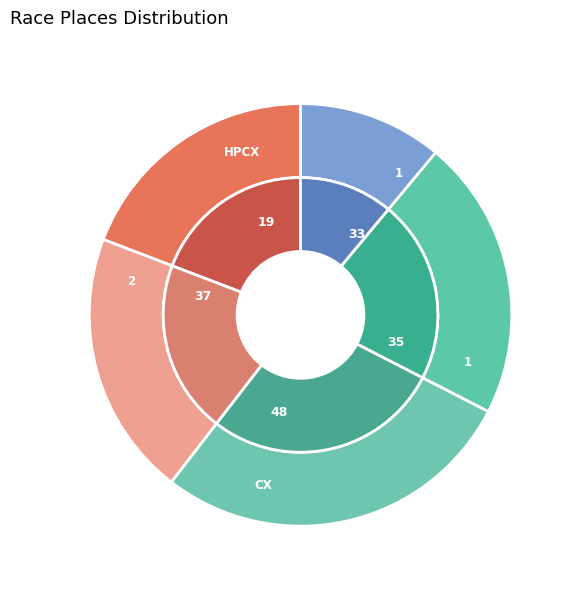

To the nearest percent, what percentage of the pie is Horseshoe Scramble Day 1?

20%